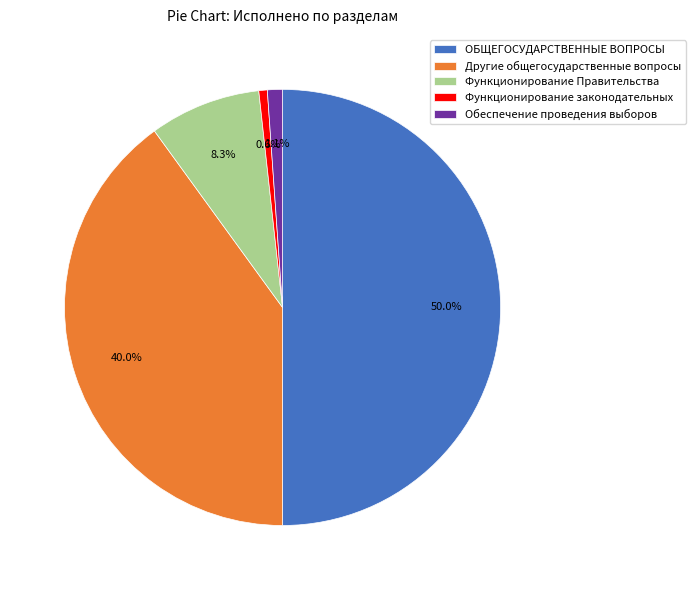

Which category has the biggest portion of the pie?

ОБЩЕГОСУДАРСТВЕННЫЕ ВОПРОСЫ